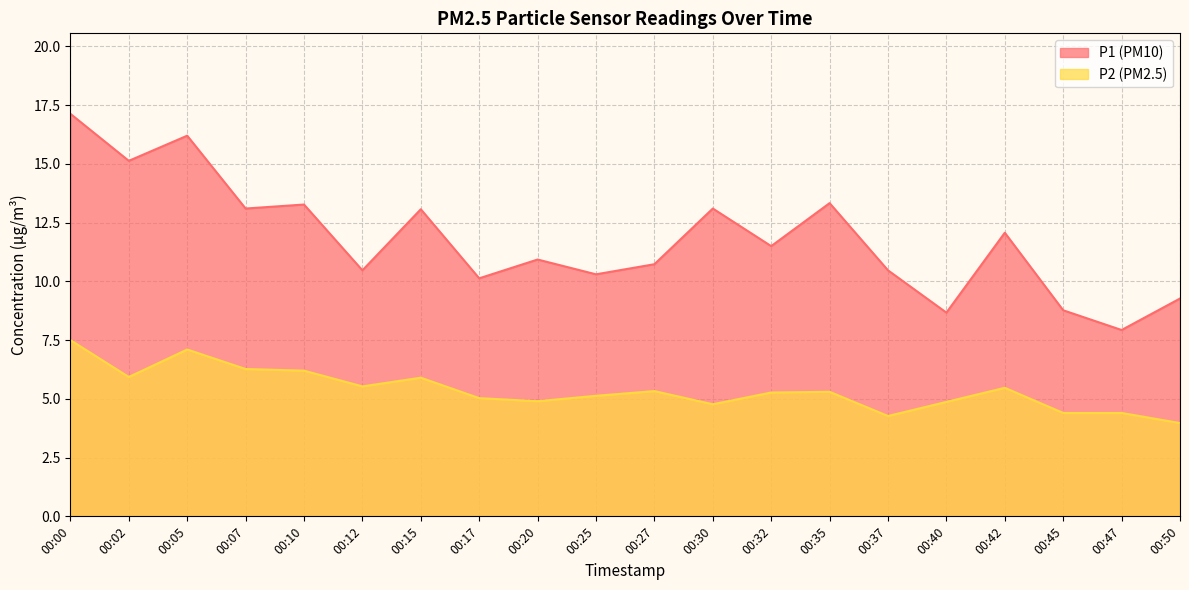

Reading left to right, transcribe all the data shown in this chart.

P1: 17.1	15.1	16.2	13.1	13.3	10.5	13.1	10.1	10.9	10.3	10.7	13.1	11.5	13.3	10.5	8.7	12.1	8.8	7.9	9.3
P2: 7.5	5.9	7.1	6.3	6.2	5.5	5.9	5.0	4.9	5.1	5.3	4.8	5.3	5.3	4.3	4.9	5.5	4.4	4.4	4.0